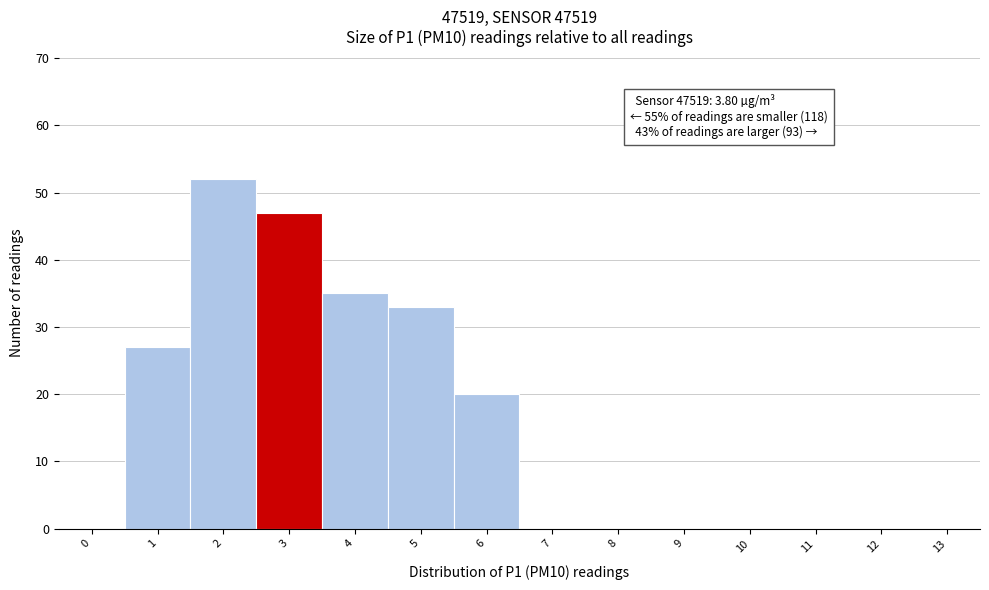

Reading right to left, list all the values displayed in this chart.

13=0	12=0	11=0	10=0	9=0	8=0	7=0	6=20	5=33	4=35	3=47	2=52	1=27	0=0